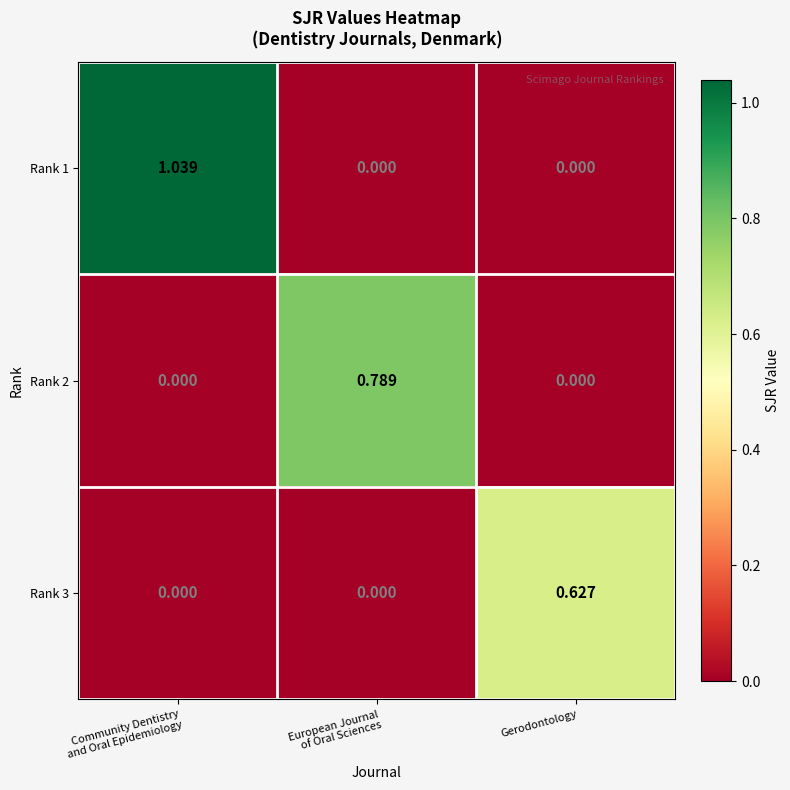

Which series has the largest total across all categories?

Rank 1